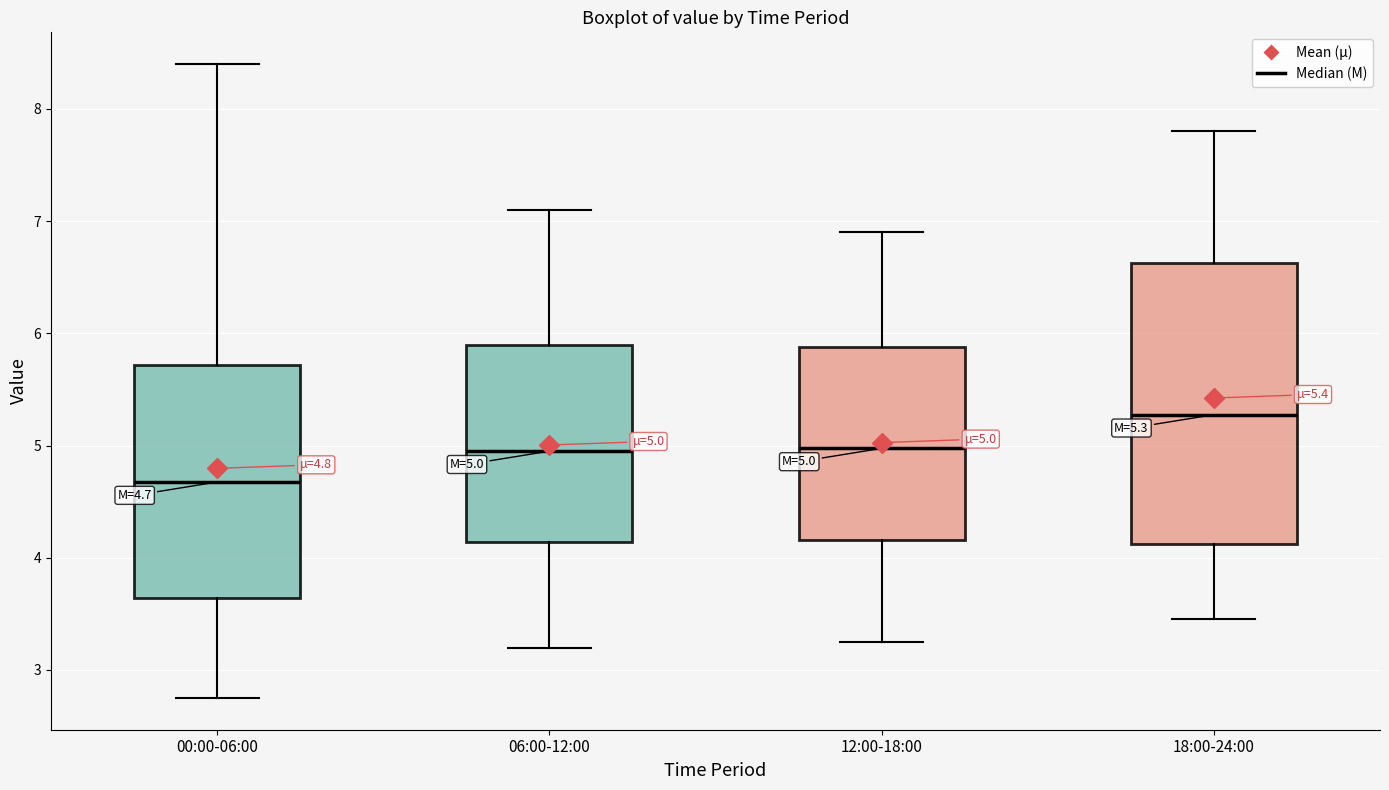

Which box has the lowest median line?

00:00-06:00